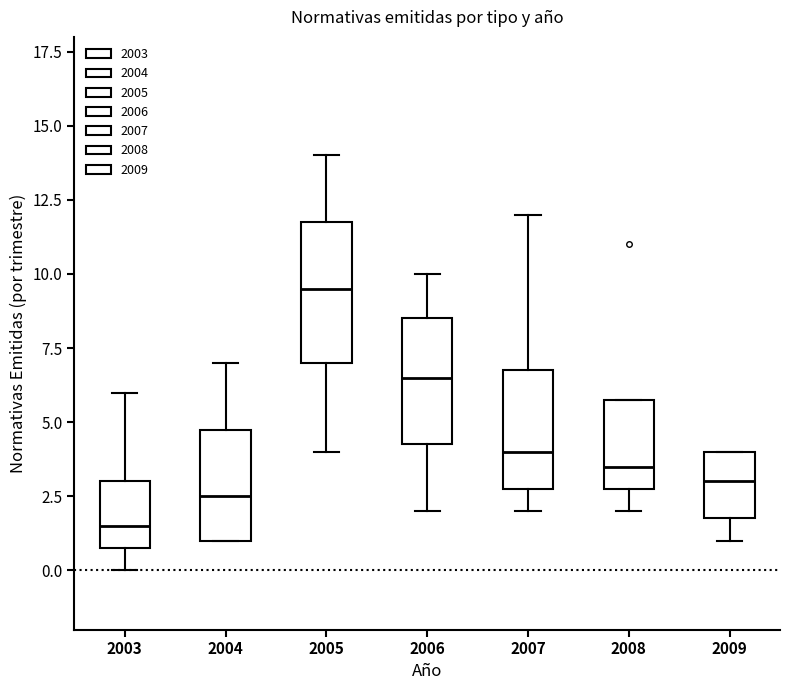

Which box has the lowest median line?

2003